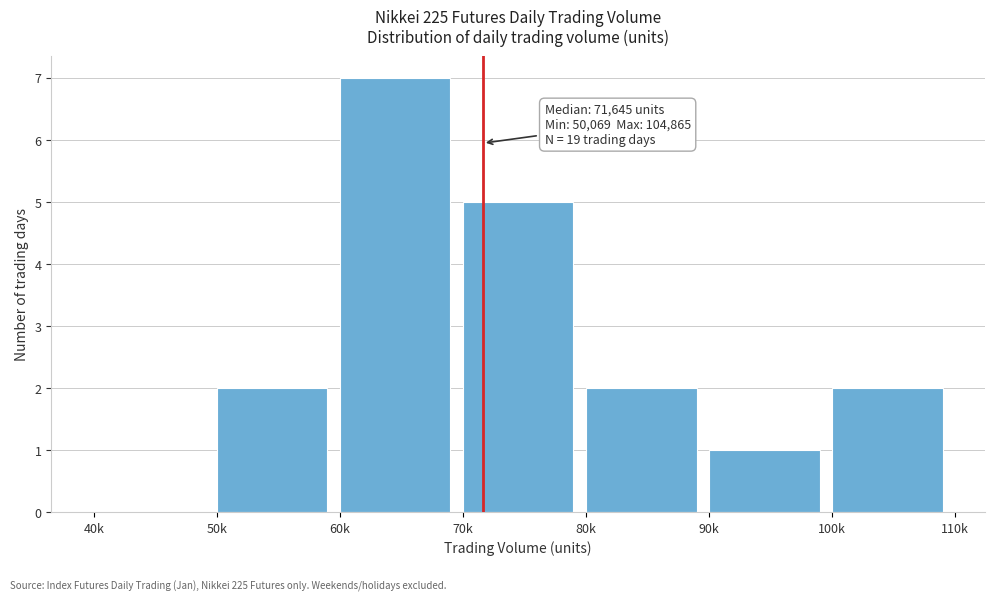

Reading right to left, extract all data points from this chart.

100k=2	90k=1	80k=2	70k=5	60k=7	50k=2	40k=0